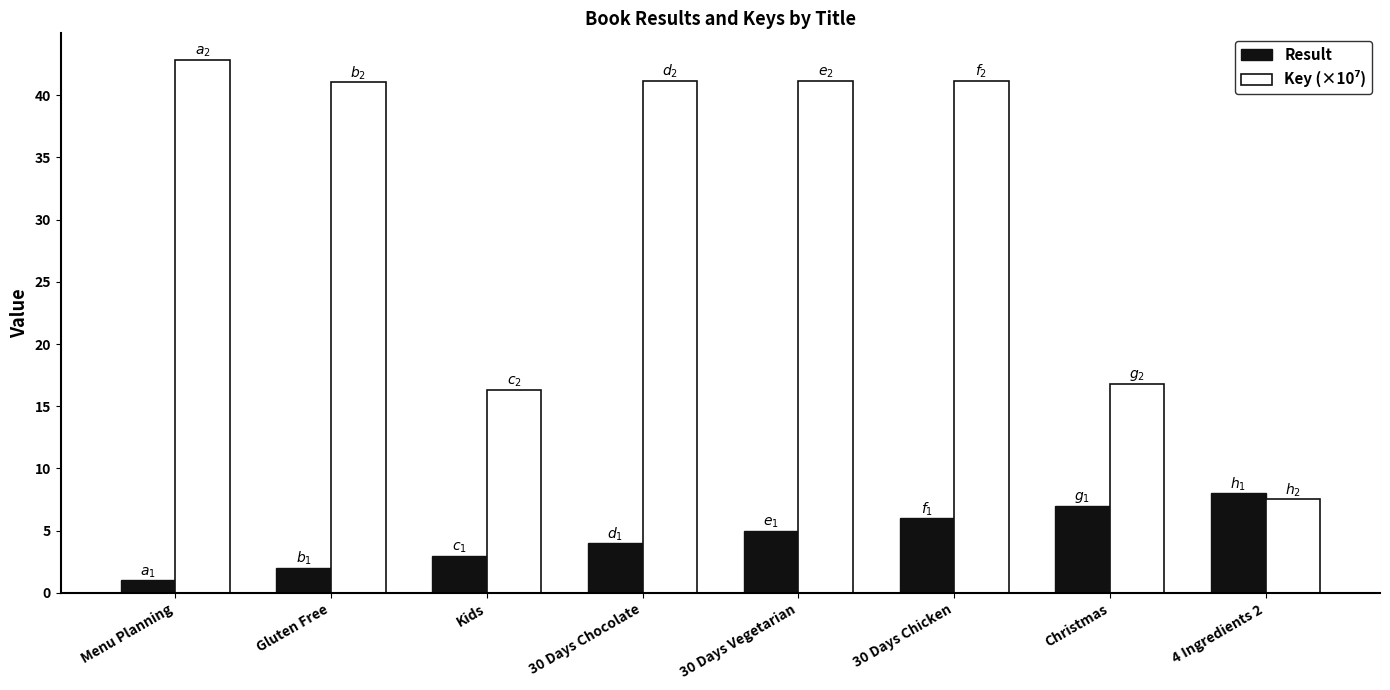

What is the greatest value displayed?

42.8